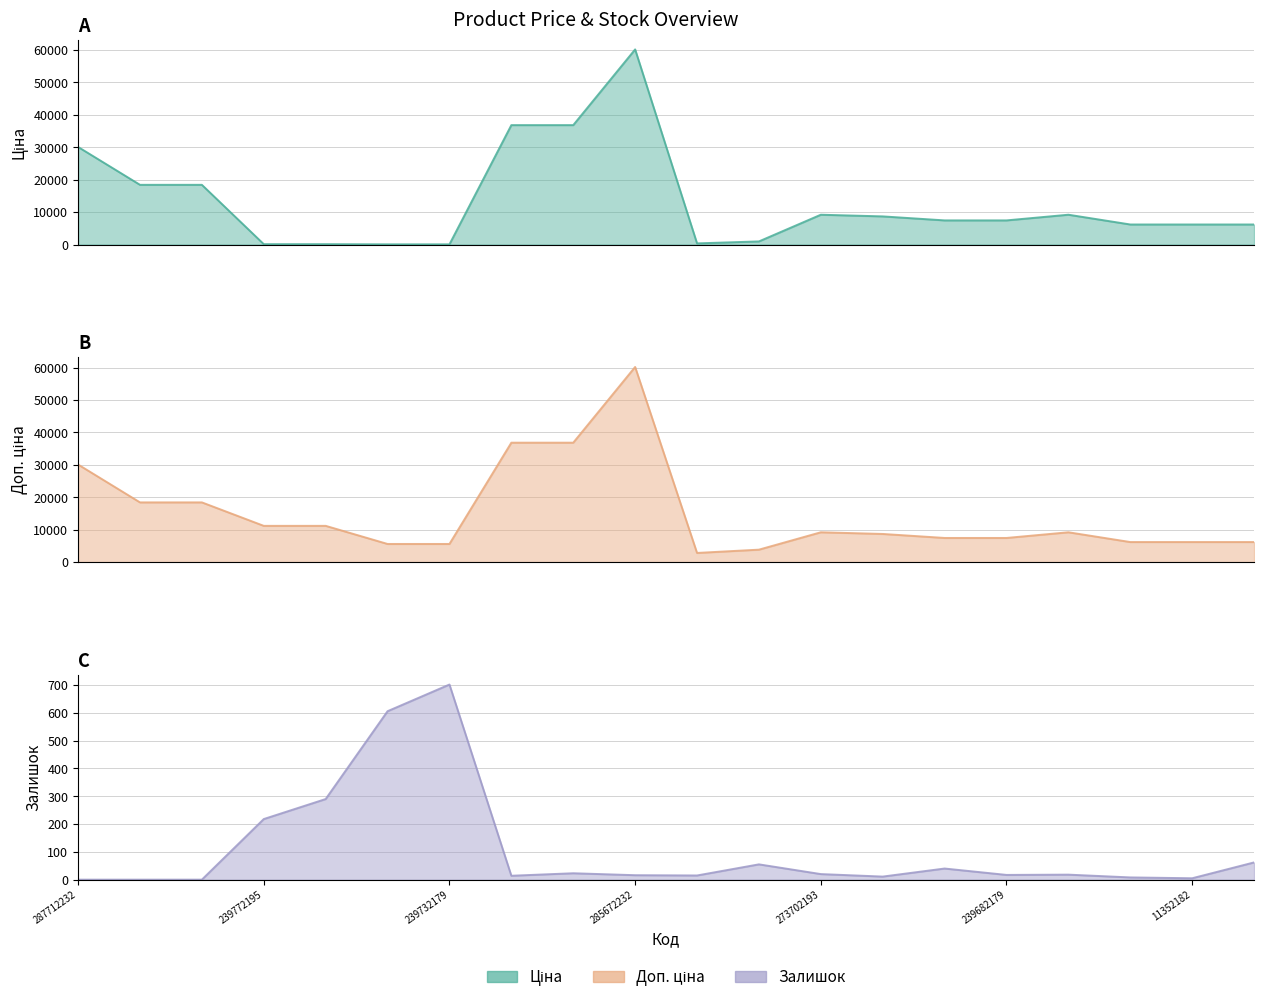

What is the difference between the highest and lowest values at 239772179?

11070.2